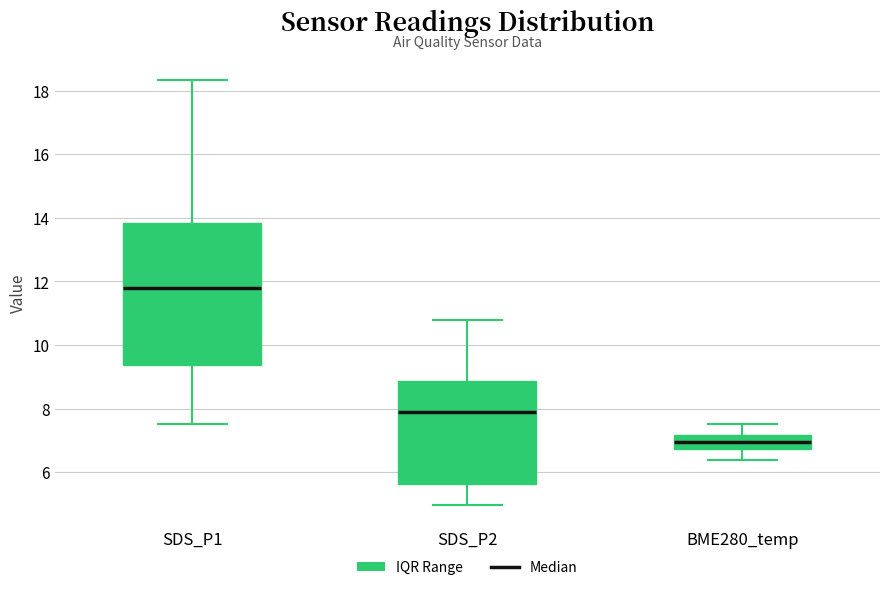

Reading left to right, read every box against the y-axis: the position of its median line, the range the box covers, and the ends of its whiskers. The values are not printed on the chart, so give them approximately, as read against the axis.

SDS_P1: median 11.8, box 9.4 to 13.8, whiskers 7.6 to 18.4
SDS_P2: median 8.0, box 5.6 to 8.8, whiskers 5.0 to 10.8
BME280_temp: median 7.0, box 6.8 to 7.2, whiskers 6.4 to 7.6